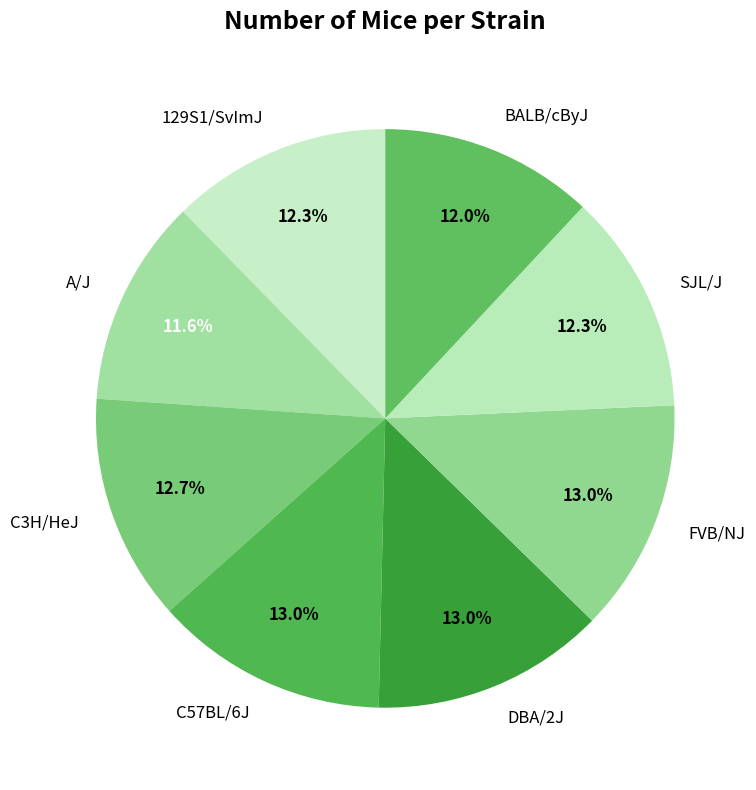

How many segments does this pie chart have?

8